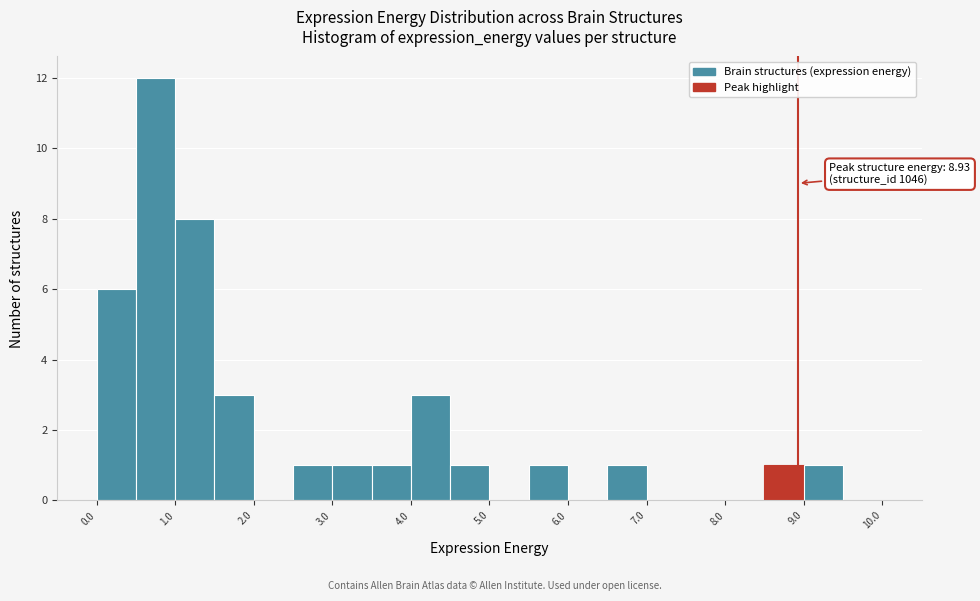

Over which range of the x-axis is the bar tallest?

0.5 to 1.0